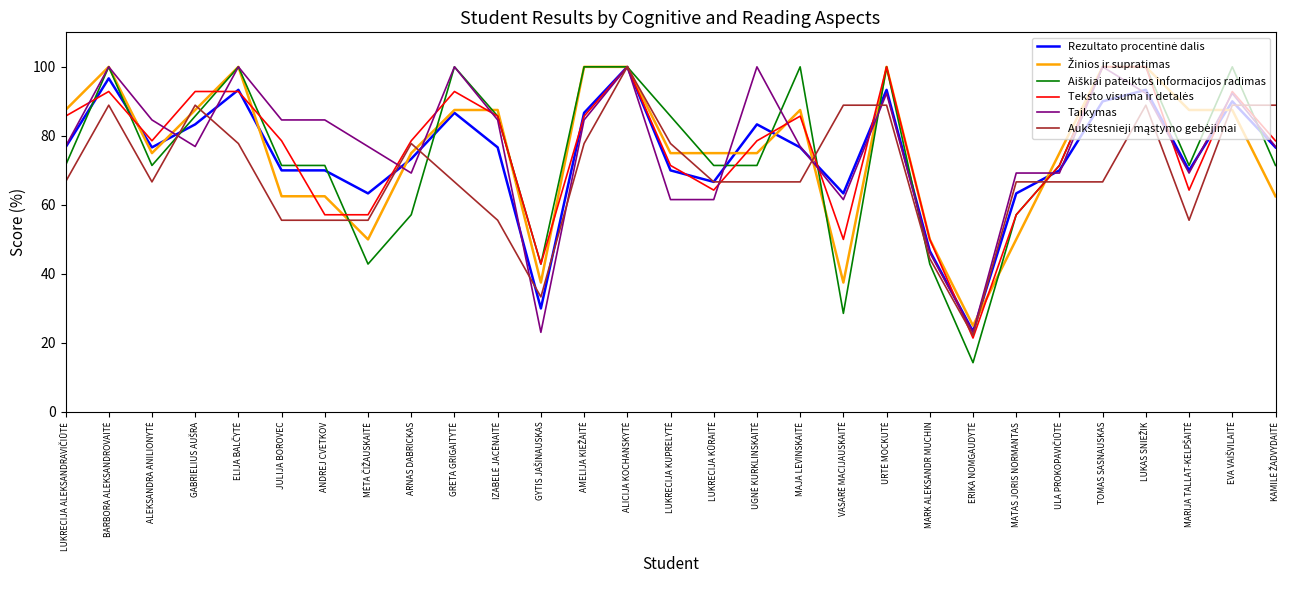

What position from the left is JULIJA BOROVEC?

6